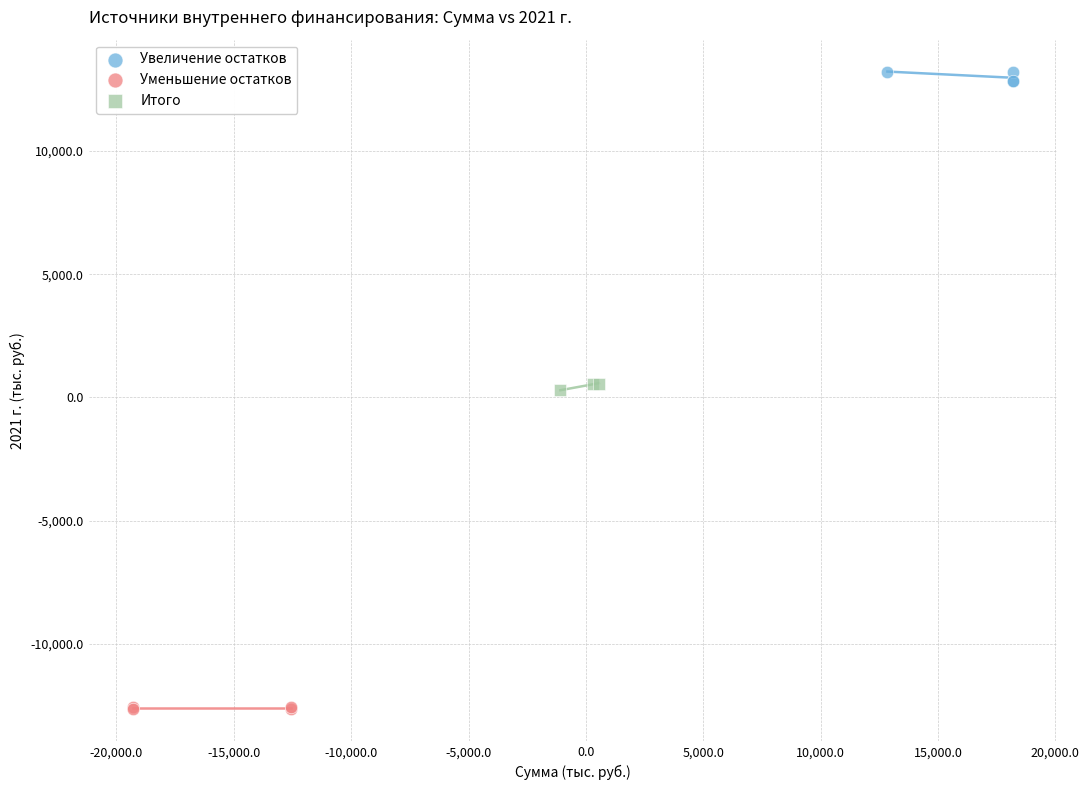

Which series contains the highest Y value?

Увеличение остатков